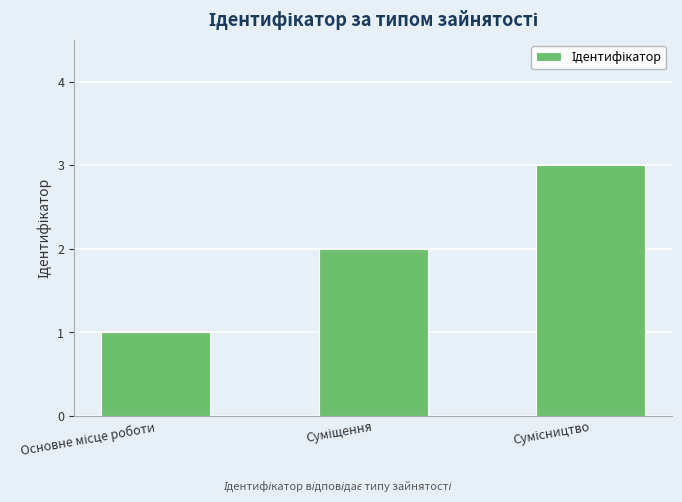

What is the greatest value displayed?

3